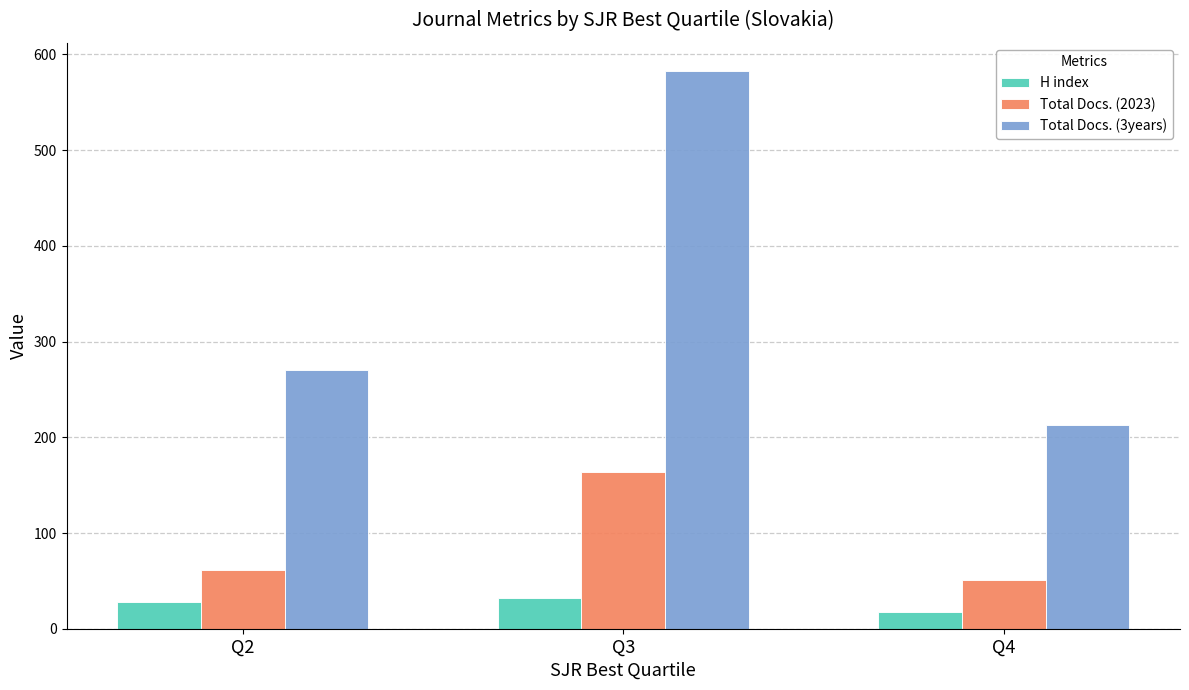

What is the value of the H index bar at the 2nd from the left?

32